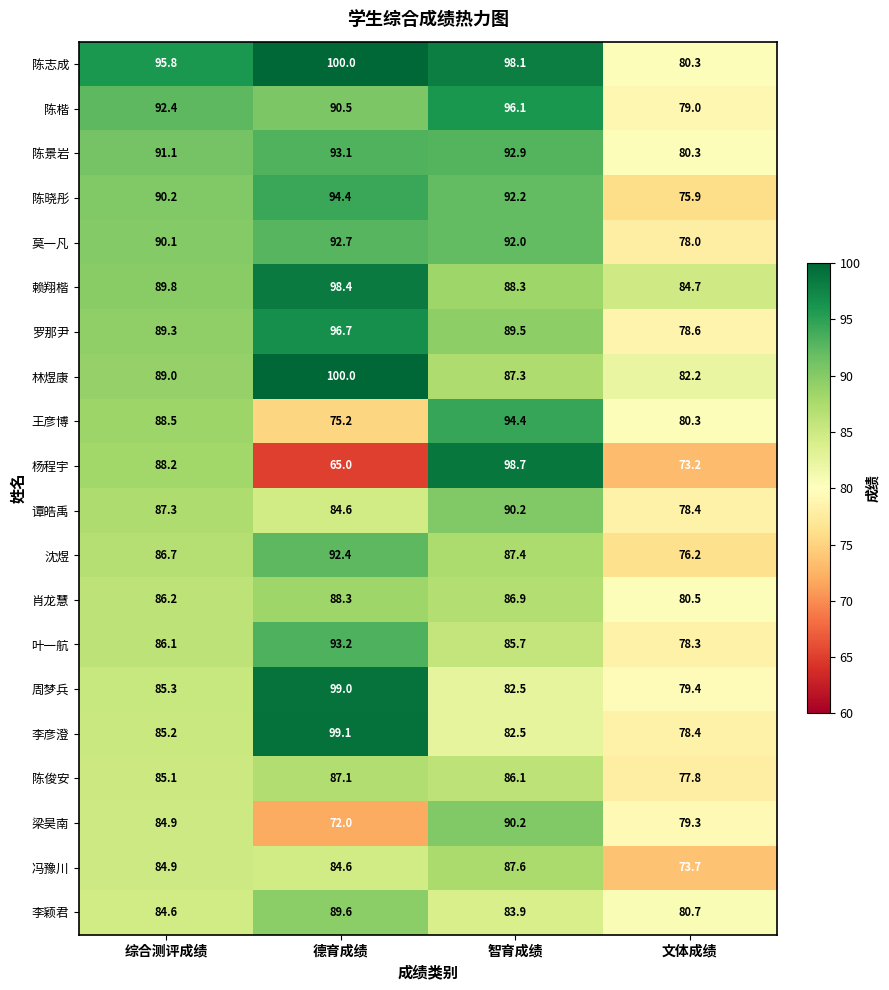

At which label is 沈煜 closest to 84?

综合测评成绩